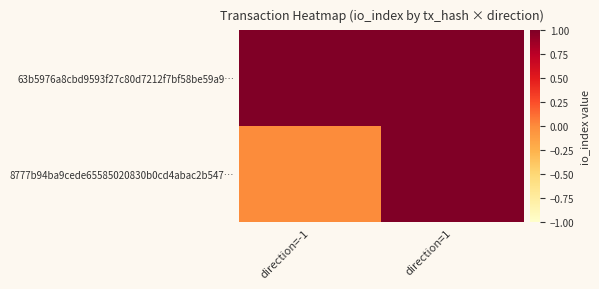

Which series has the widest spread of values?

8777b94ba9cede65585020830b0cd4abac2b547…